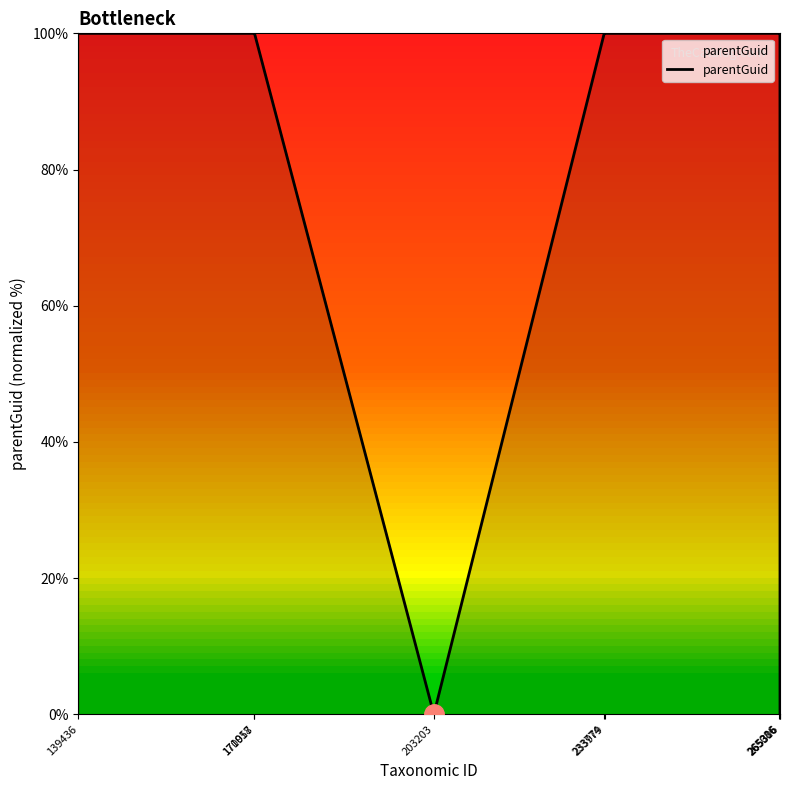

The chart shows a value of 100 at 171018. True or false?

True